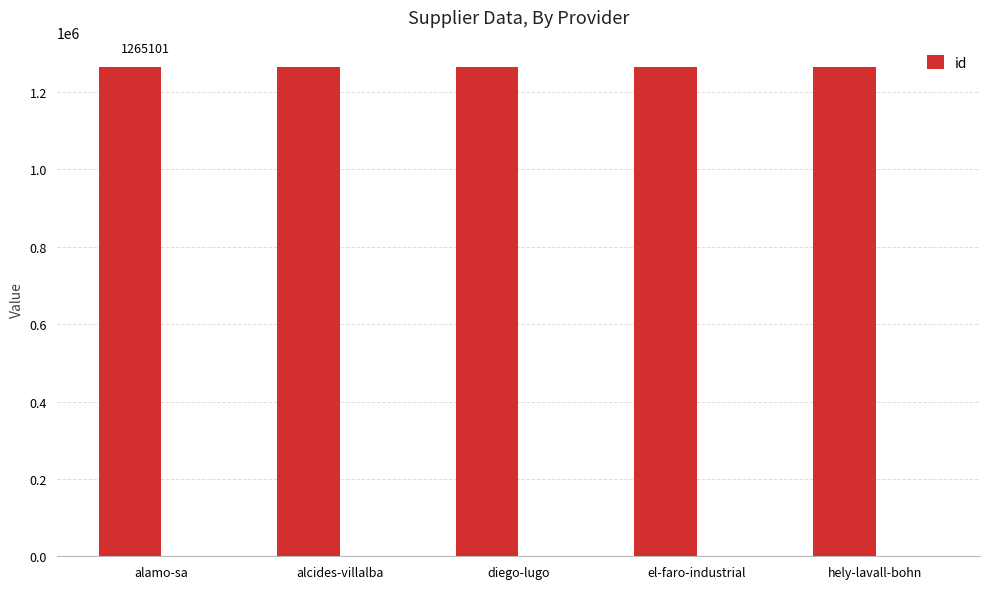

The value at alamo-sa is 1265101. True or false?

True